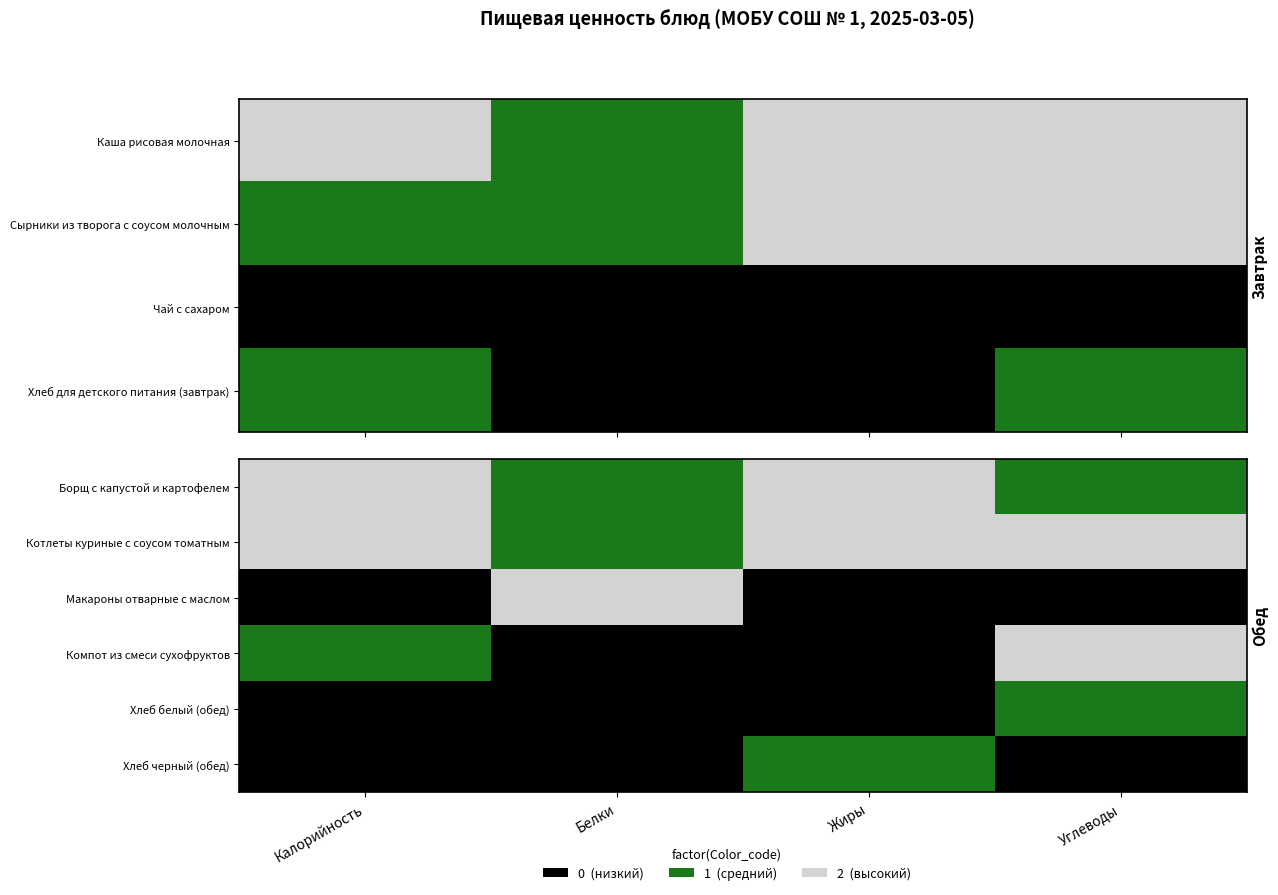

Count the Борщ с капустой и картофелем values in the range 1 to 2.

4